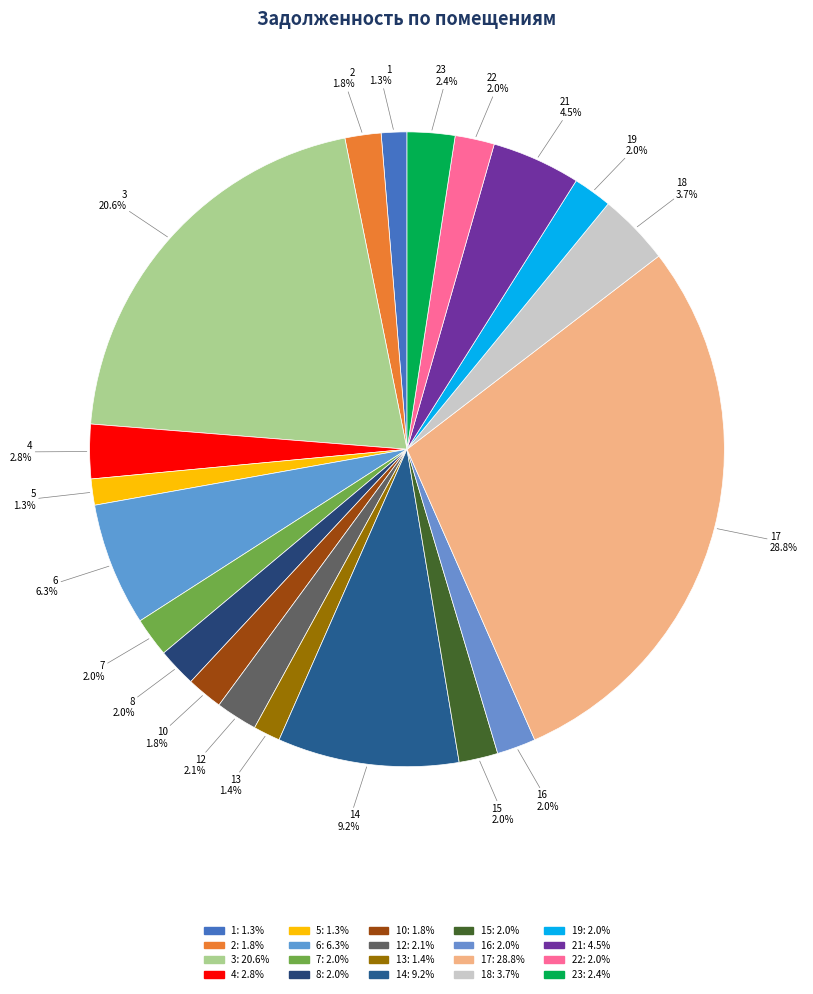

How many slices are in this pie chart?

20